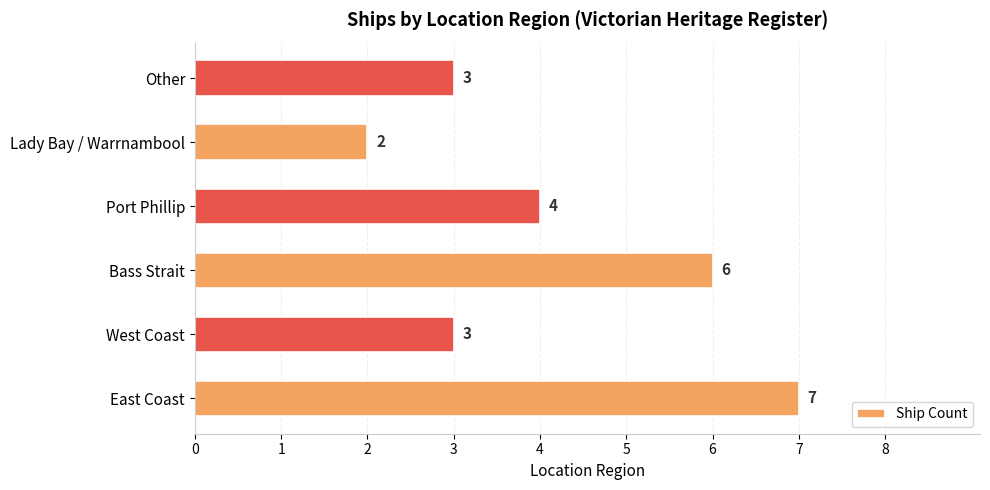

What is the greatest value displayed?

7